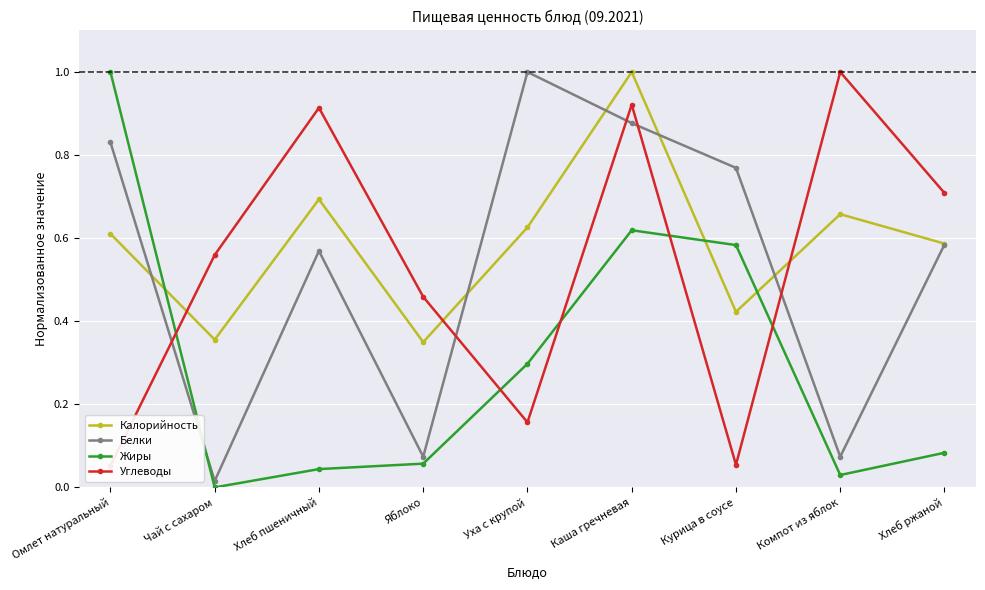

Reading left to right, list all the values displayed in this chart.

Калорийность: 0.6	0.4	0.7	0.3	0.6	1.0	0.4	0.7	0.6
Белки: 0.8	0.0	0.6	0.1	1.0	0.9	0.8	0.1	0.6
Жиры: 1.0	0.0	0.0	0.1	0.3	0.6	0.6	0.0	0.1
Углеводы: 0.1	0.6	0.9	0.5	0.2	0.9	0.1	1.0	0.7